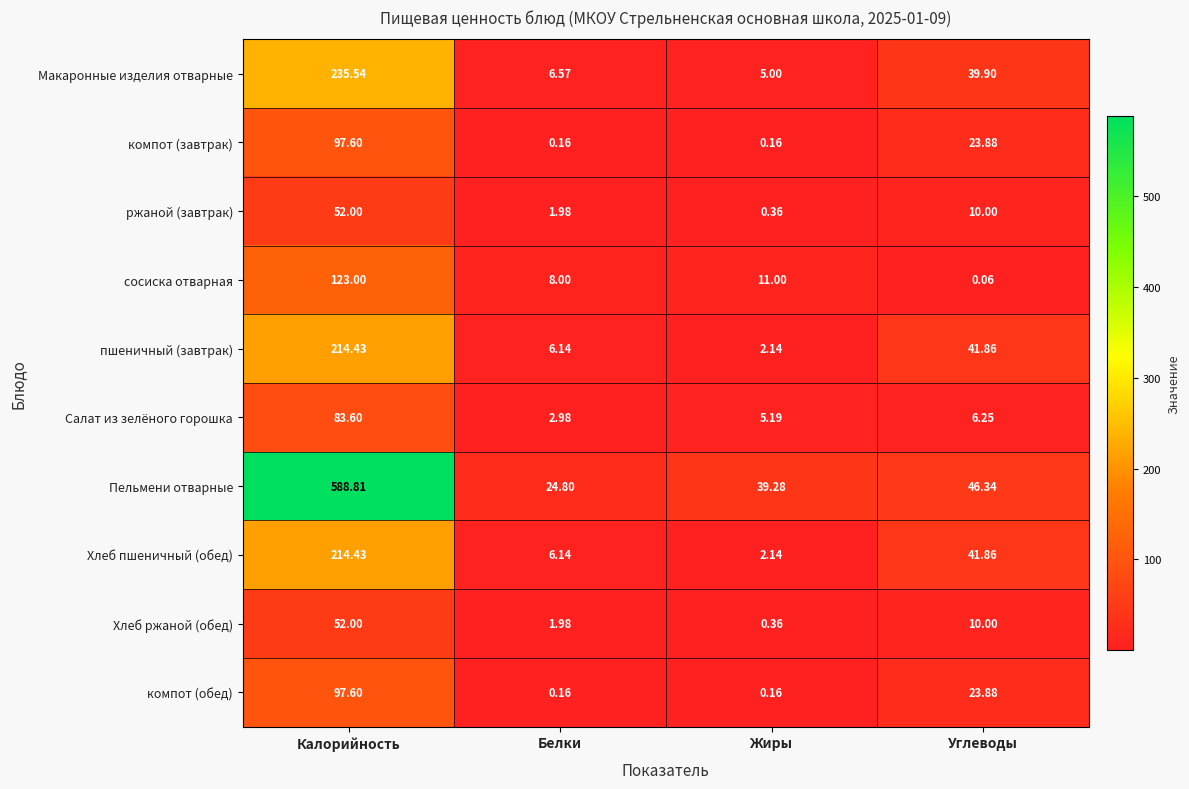

What is the total value across all series at Калорийность?

1759.0